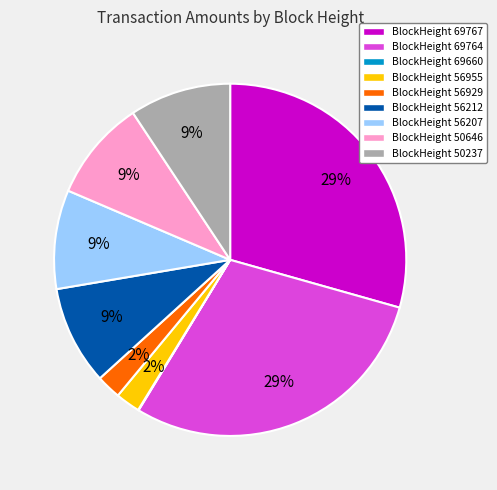

To the nearest percent, what percentage of the pie is BlockHeight 50646?

9%